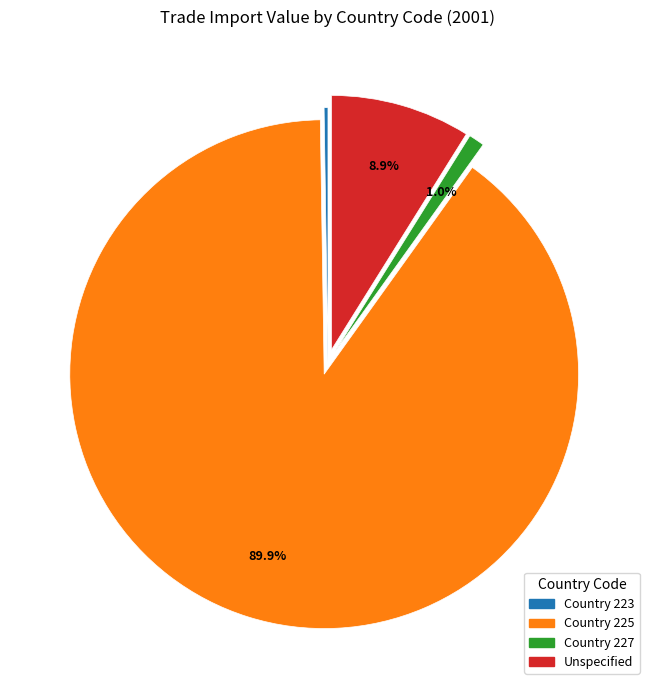

Between Unspecified and Country 225, which is larger?

Country 225